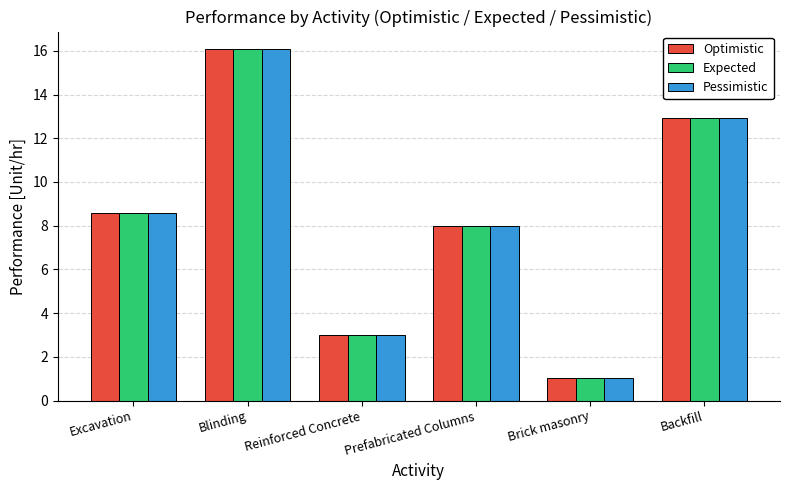

Is it true that Pessimistic equals 11.7 at Prefabricated Columns?

False